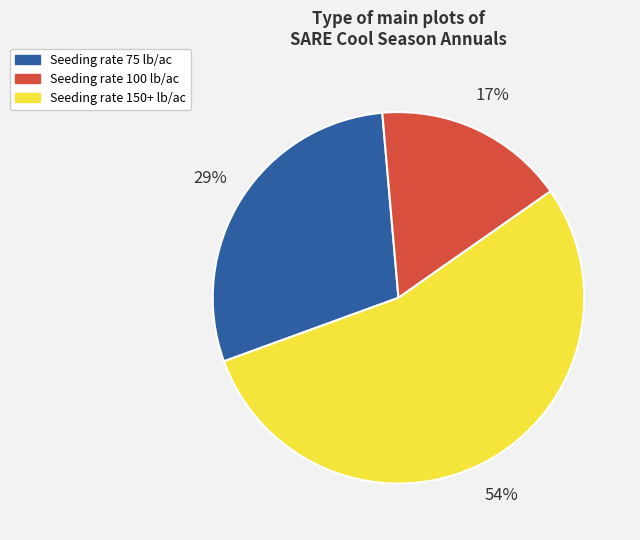

Is the sum of Seeding rate 100 lb/ac and Seeding rate 150+ lb/ac greater than half?

Yes